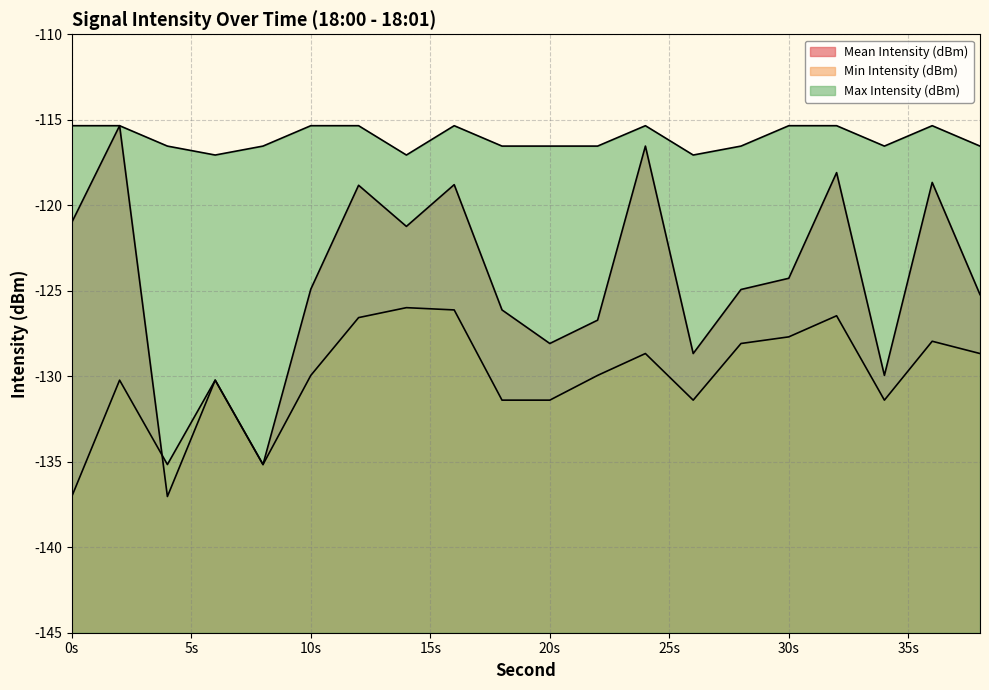

How many interior local valleys does the Min Intensity (dBm) series have?

4